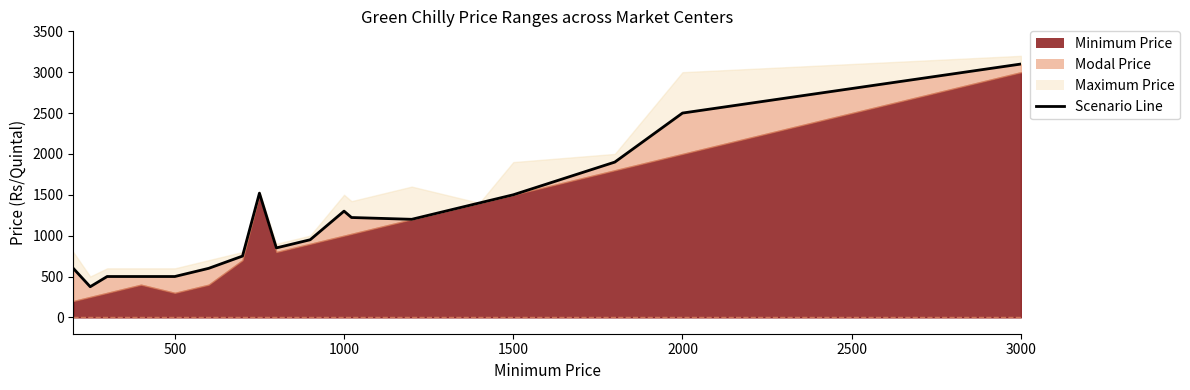

How many lines are shown in the chart?

1